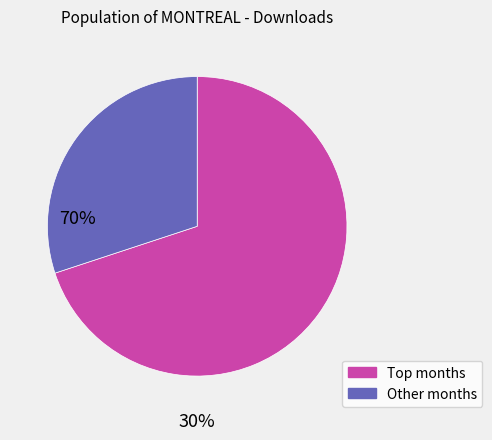

Is there any slice that represents more than half of the pie?

Yes